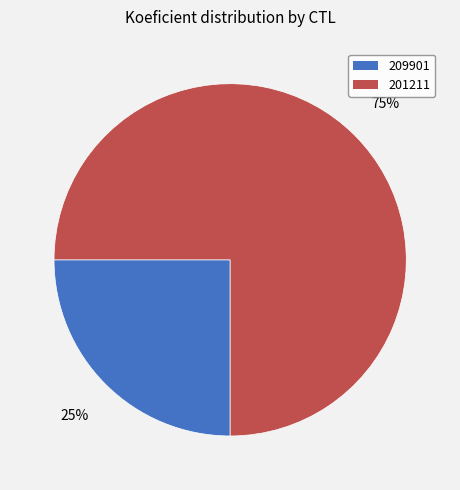

What is the ratio of the value at 209901 to the value at 201211?

0.3